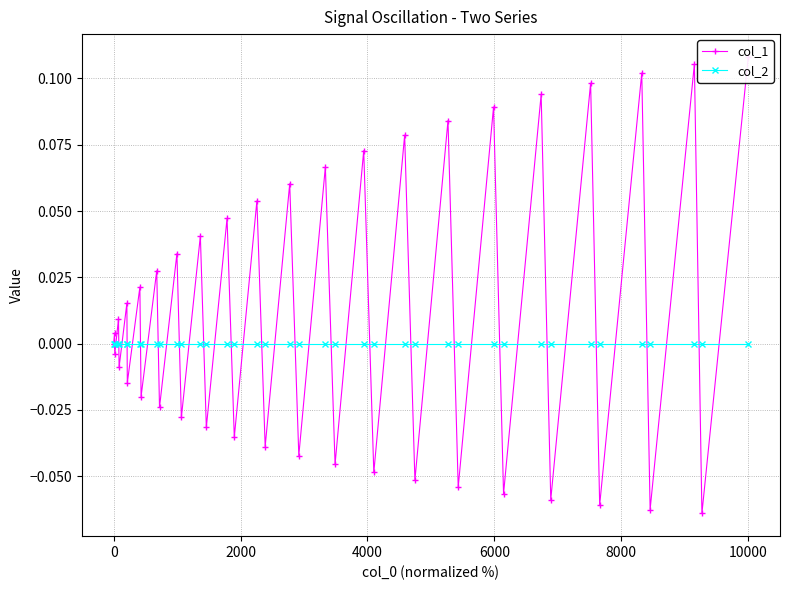

Reading left to right, list all the values displayed in this chart.

col_1: 0.0	0.0	-0.0	0.0	-0.0	0.0	-0.0	0.0	-0.0	0.0	-0.0	0.0	-0.0	0.0	-0.0	0.0	-0.0	0.1	-0.0	0.1	-0.0	0.1	-0.0	0.1	-0.0	0.1	-0.1	0.1	-0.1	0.1	-0.1	0.1	-0.1	0.1	-0.1	0.1	-0.1	0.1	-0.1	0.1
col_2: 0.0	0.0	0.0	0.0	0.0	0.0	0.0	0.0	0.0	0.0	0.0	0.0	0.0	0.0	0.0	0.0	0.0	0.0	0.0	0.0	0.0	0.0	0.0	0.0	0.0	0.0	0.0	0.0	0.0	0.0	0.0	0.0	0.0	0.0	0.0	0.0	0.0	0.0	0.0	0.0